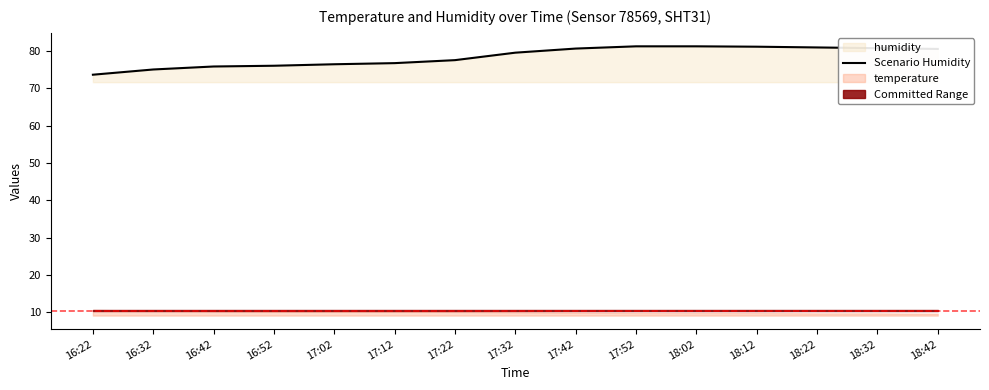

What is the change in value from 16:32 to 18:02?

+6.2